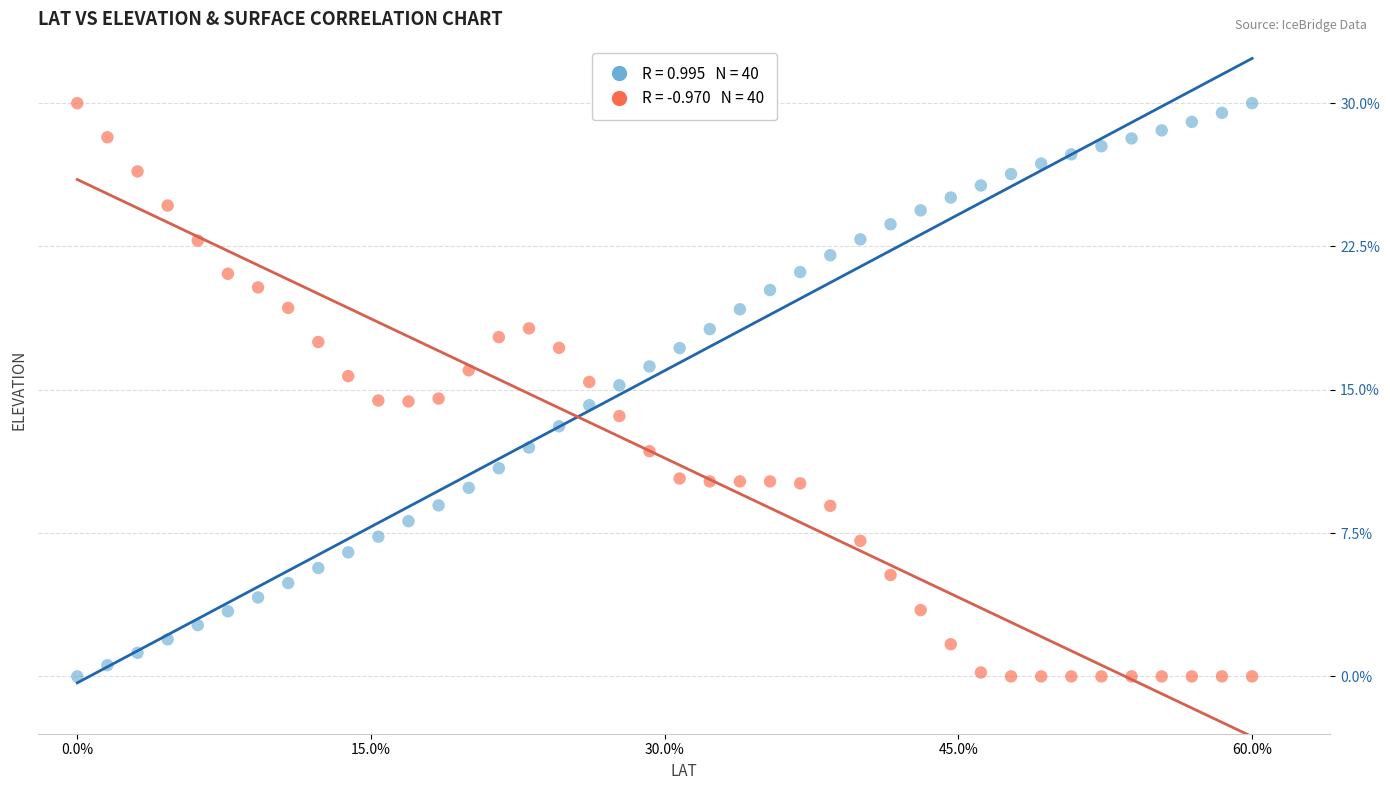

Across all data points, what is the range of Y values (max minus min)?

30.0